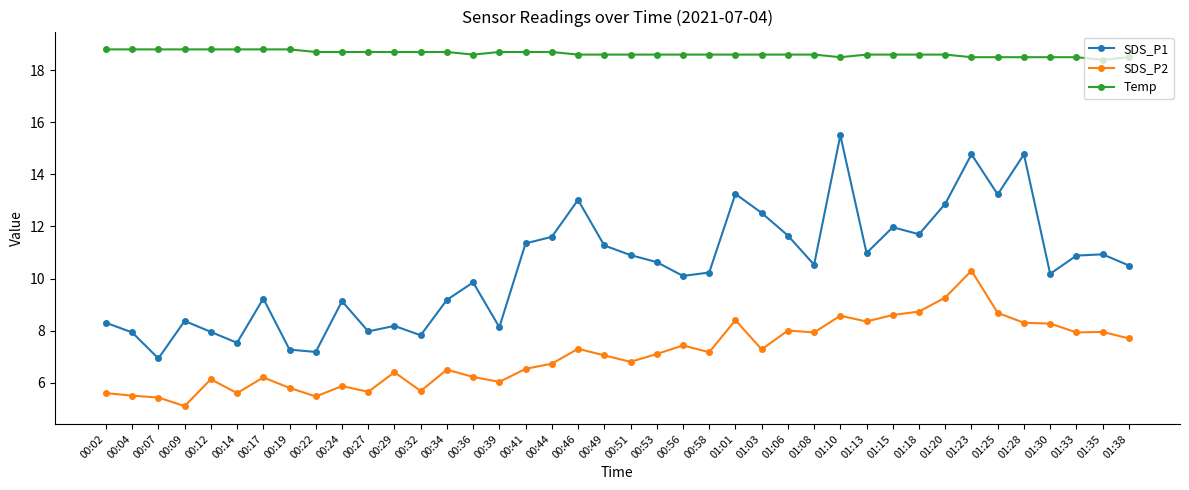

What is the label of the 13th point from the right?

01:08